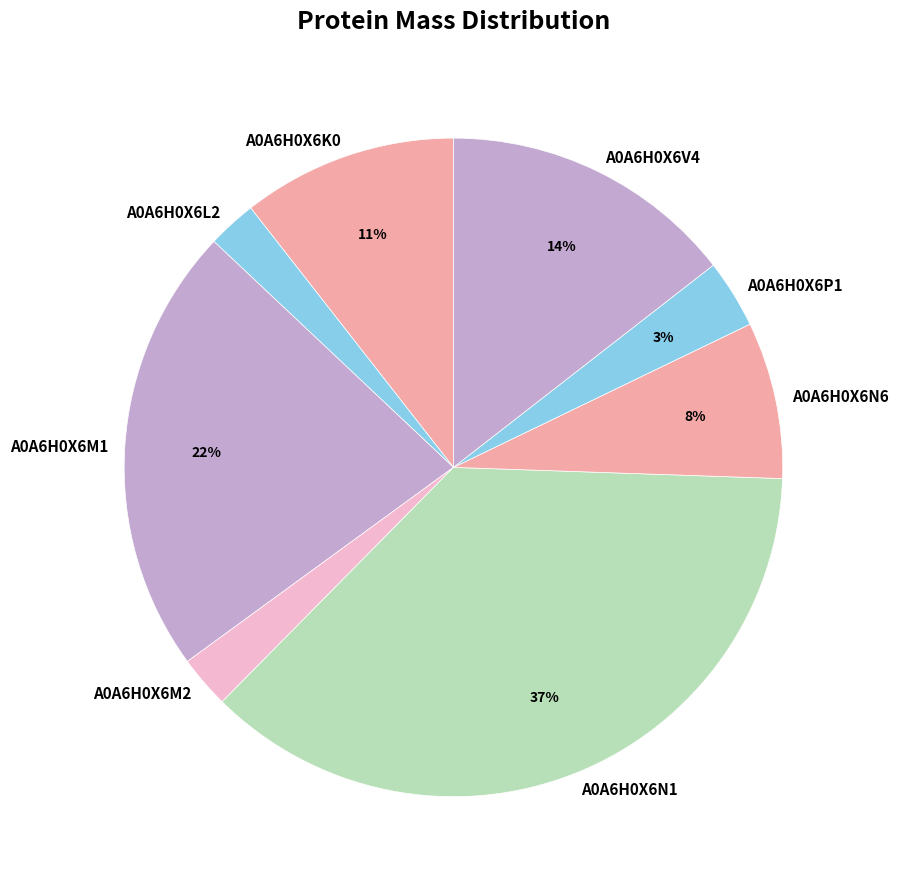

To the nearest percent, what is the average slice percentage?

12%